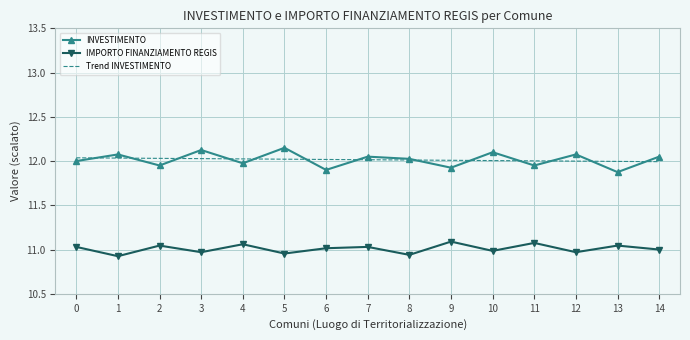

The INVESTIMENTO series shows 12.0 at 8. True or false?

True